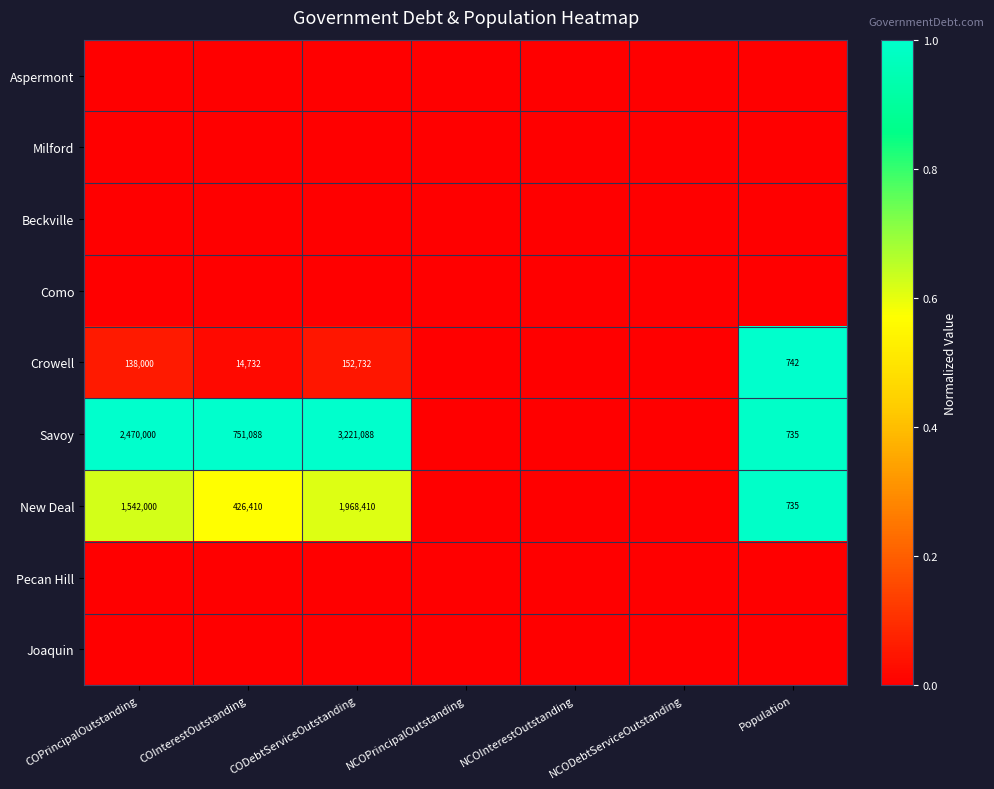

The value of Savoy at Population is 496. True or false?

False